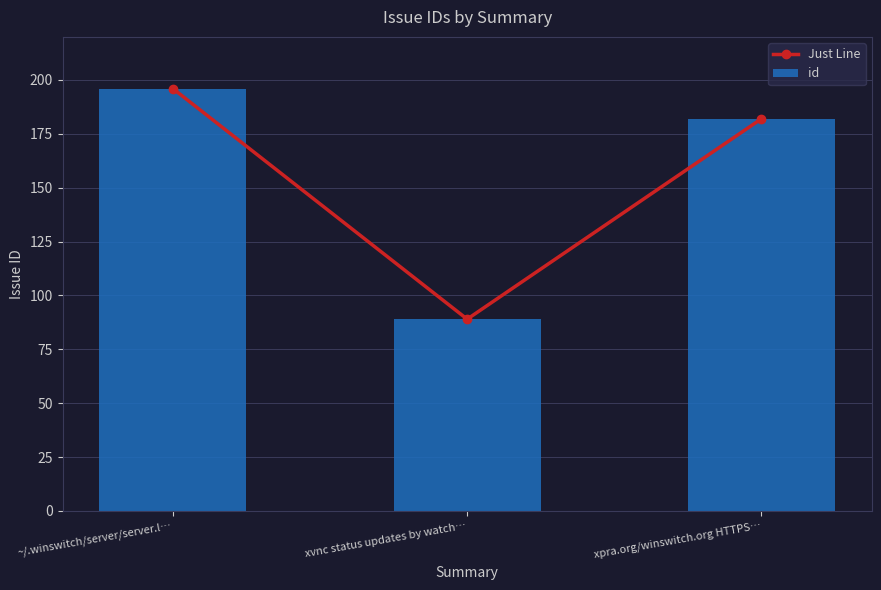

Reading left to right, extract all data points from this chart.

Just Line: ~/.winswitch/server/server.l…=196	xvnc status updates by watch…=89	xpra.org/winswitch.org HTTPS…=182
id: ~/.winswitch/server/server.l…=196	xvnc status updates by watch…=89	xpra.org/winswitch.org HTTPS…=182